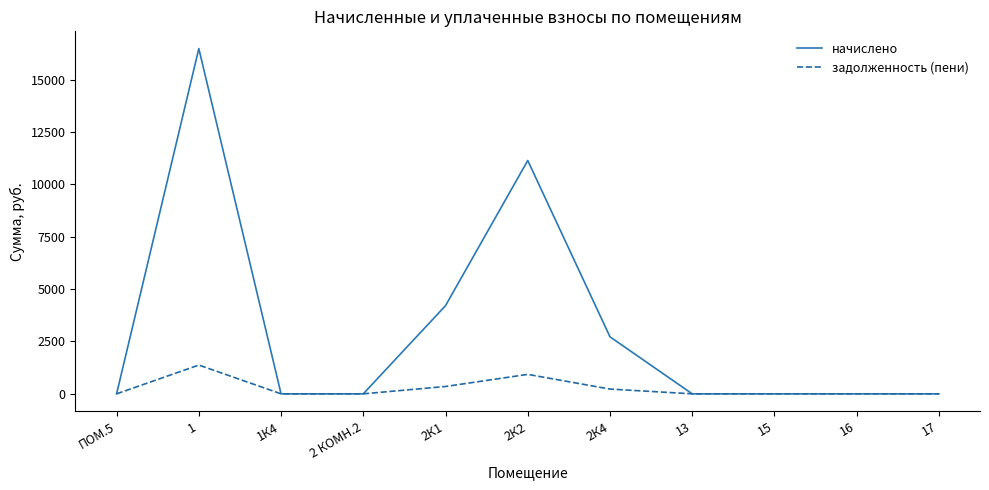

How many values in the задолженность (пени) series exceed 0?

4